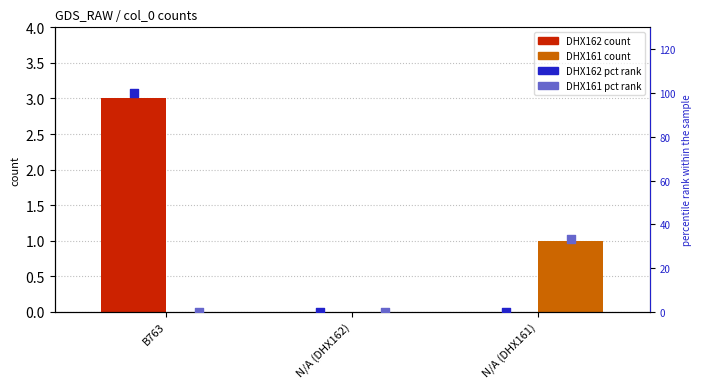

Which series has the largest total across all categories?

DHX162 pct rank